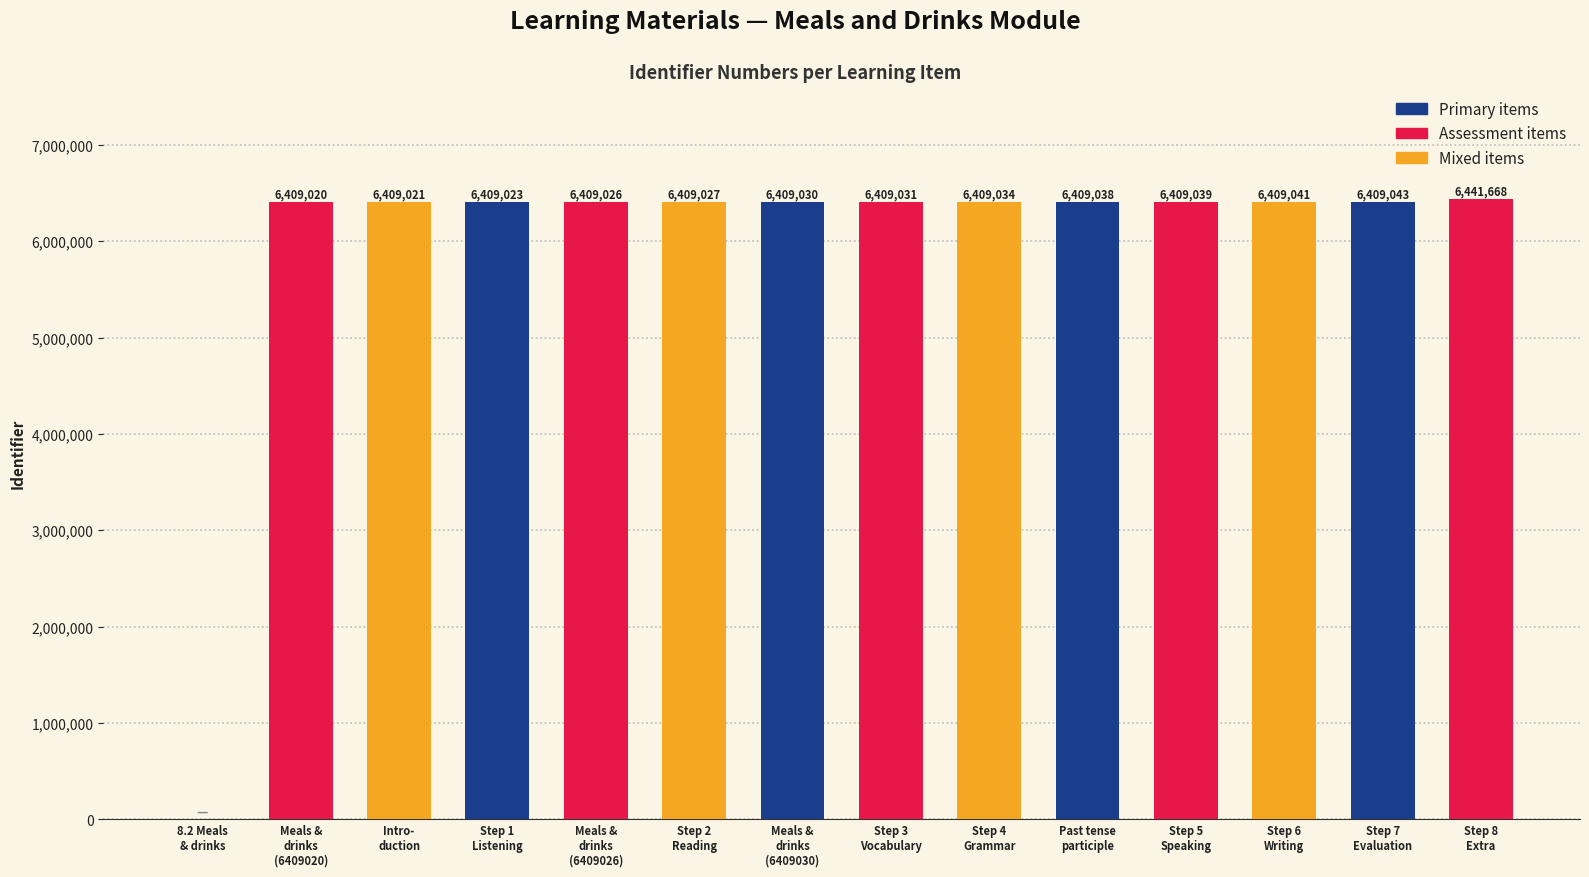

What is the difference between the values at Step 3
Vocabulary and Step 2
Reading?

4